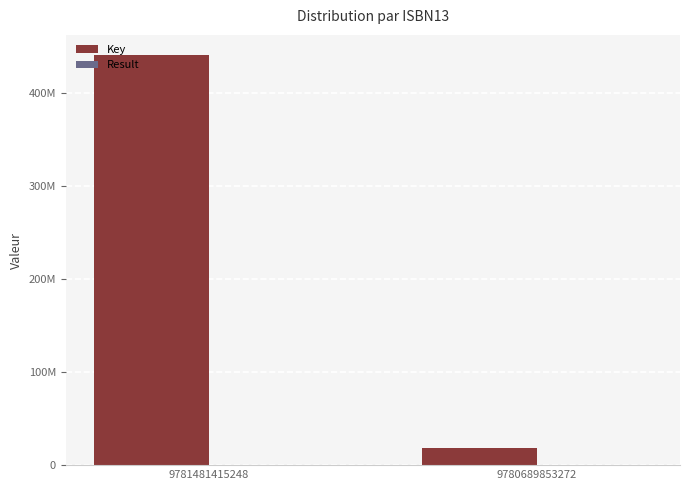

At 9780689853272, list the series in order from largest to smallest.

Key, Result